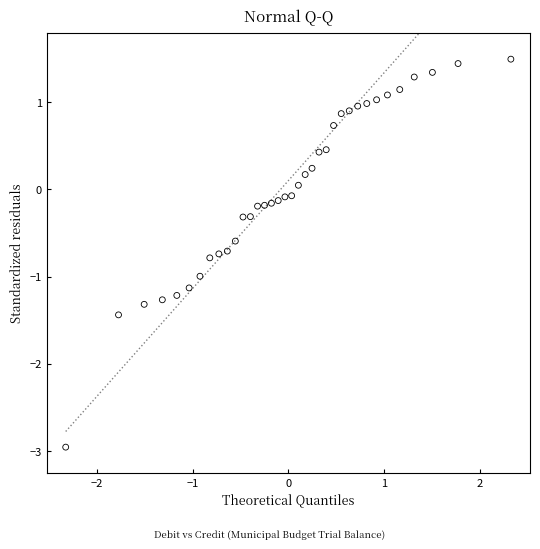

What is the range of X values (max minus min)?

4.7